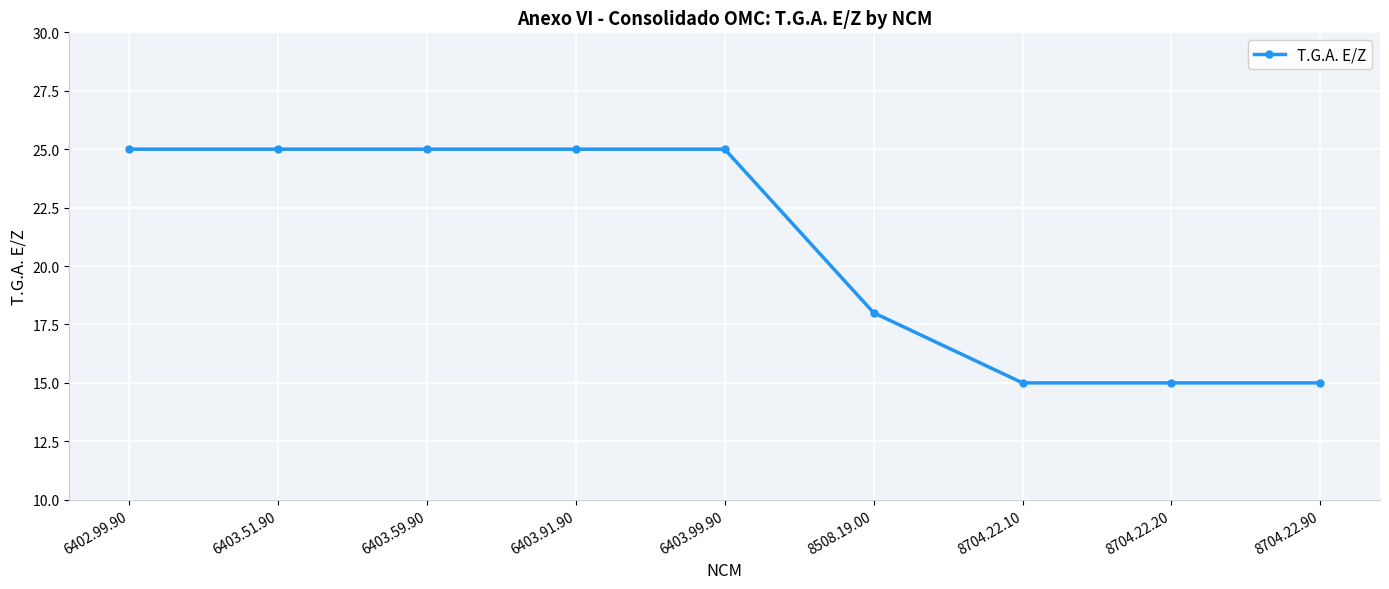

How many values are between 15 and 25?

9